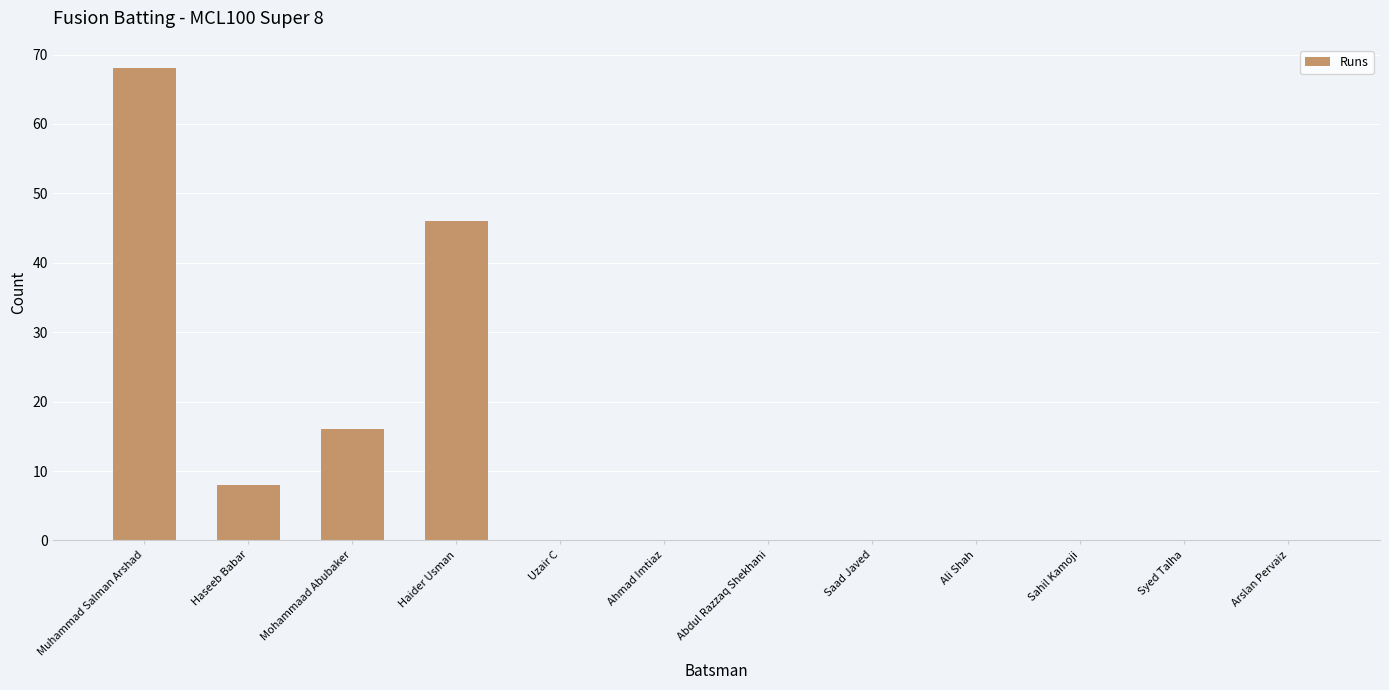

Is it true that the value at Muhammad Salman Arshad is 38?

False